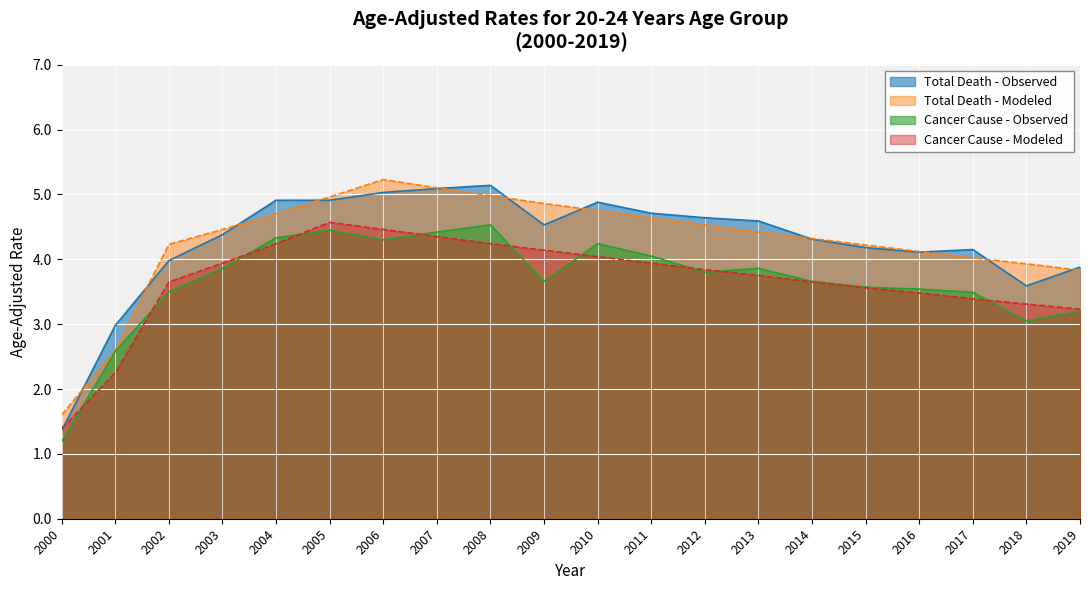

Reading left to right, what are all the values shown in this chart?

Total Death - Observed: 1.4	3.0	4.0	4.4	4.9	4.9	5.0	5.1	5.1	4.5	4.9	4.7	4.6	4.6	4.3	4.2	4.1	4.2	3.6	3.9
Total Death - Modeled: 1.6	2.6	4.2	4.5	4.7	5.0	5.2	5.1	5.0	4.9	4.8	4.6	4.5	4.4	4.3	4.2	4.1	4.0	3.9	3.8
Cancer Cause - Observed: 1.2	2.6	3.5	3.9	4.3	4.5	4.3	4.4	4.5	3.7	4.2	4.0	3.8	3.9	3.7	3.6	3.5	3.5	3.0	3.2
Cancer Cause - Modeled: 1.4	2.2	3.6	3.9	4.2	4.6	4.5	4.3	4.2	4.1	4.0	3.9	3.8	3.8	3.6	3.6	3.5	3.4	3.3	3.2